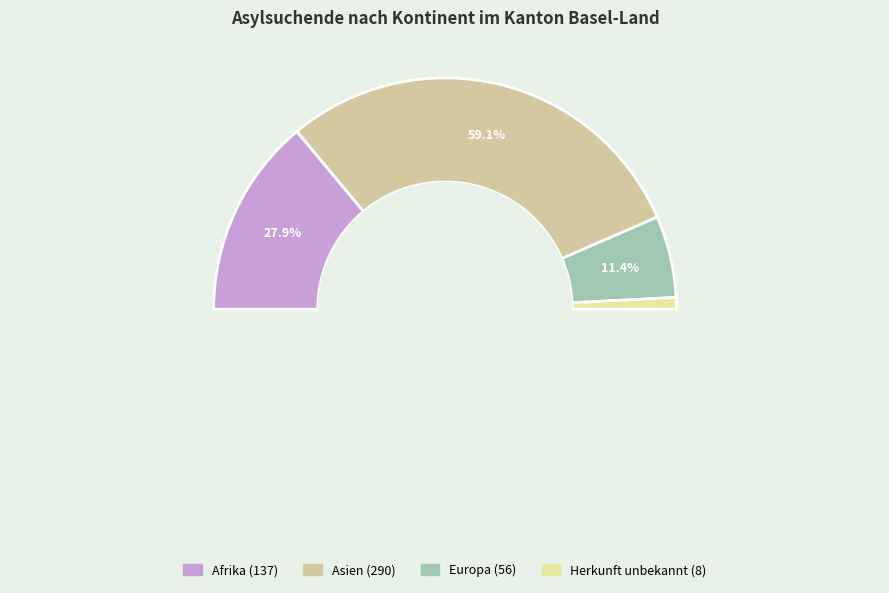

What percentage do Europa and Asien together represent?

70.5%